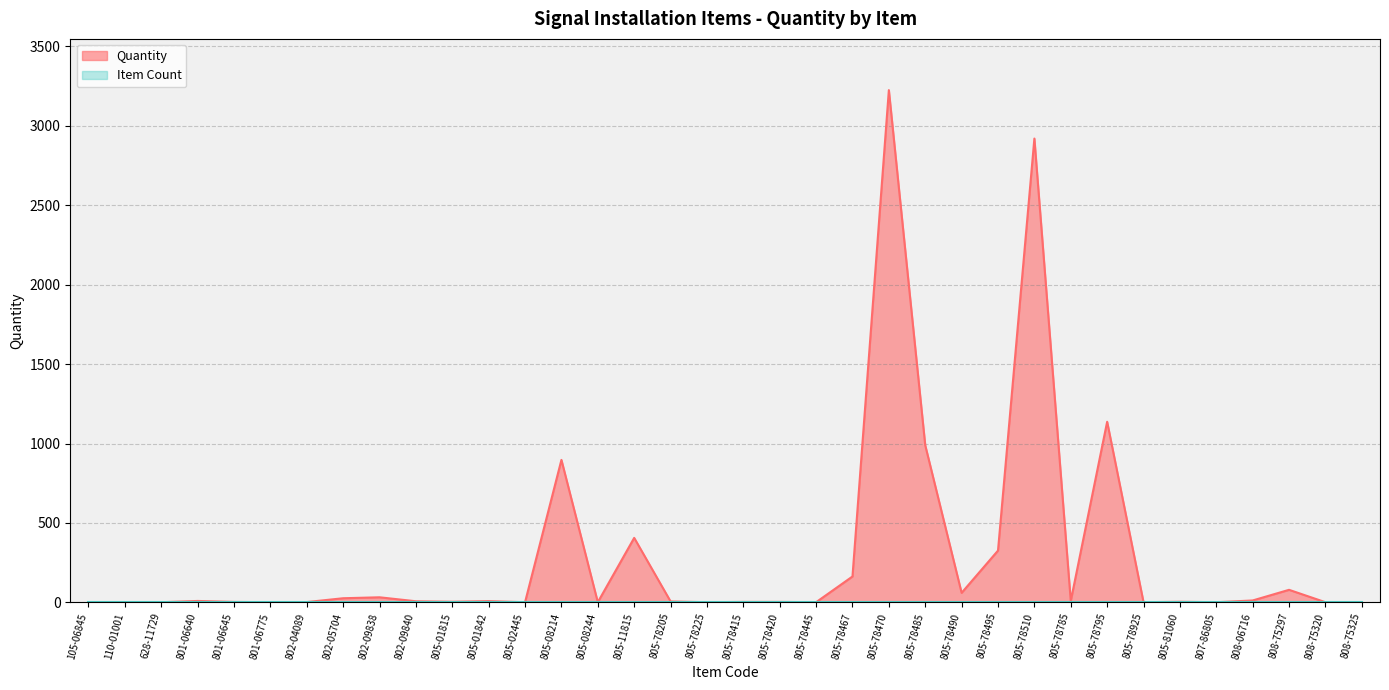

What is the ratio of the value at 805-78467 to the value at 808-75297?

2.1